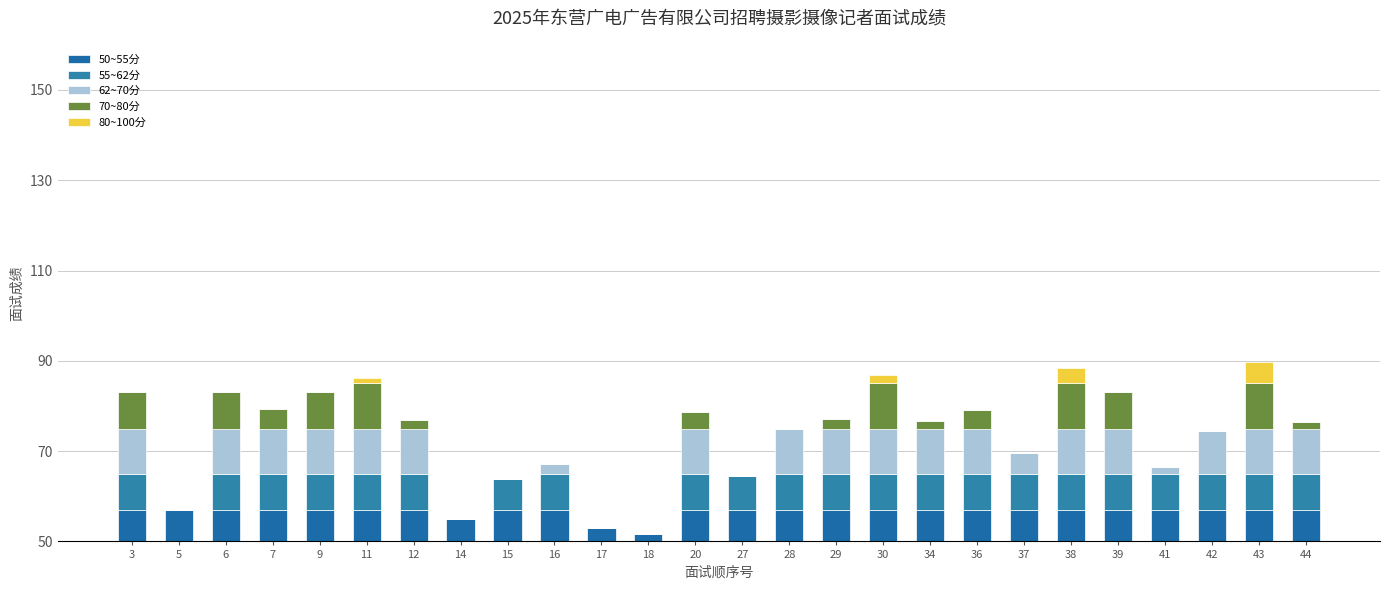

The value of 70~80分 at 7 is 4.4. True or false?

True